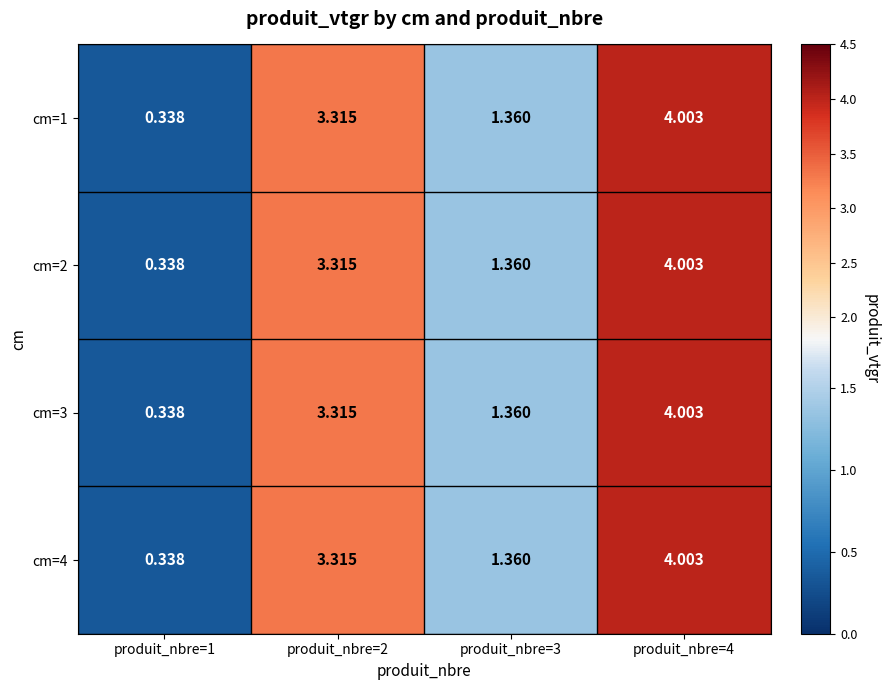

Is the value of cm=4 at produit_nbre=3 greater than the value of cm=1 at produit_nbre=2?

No